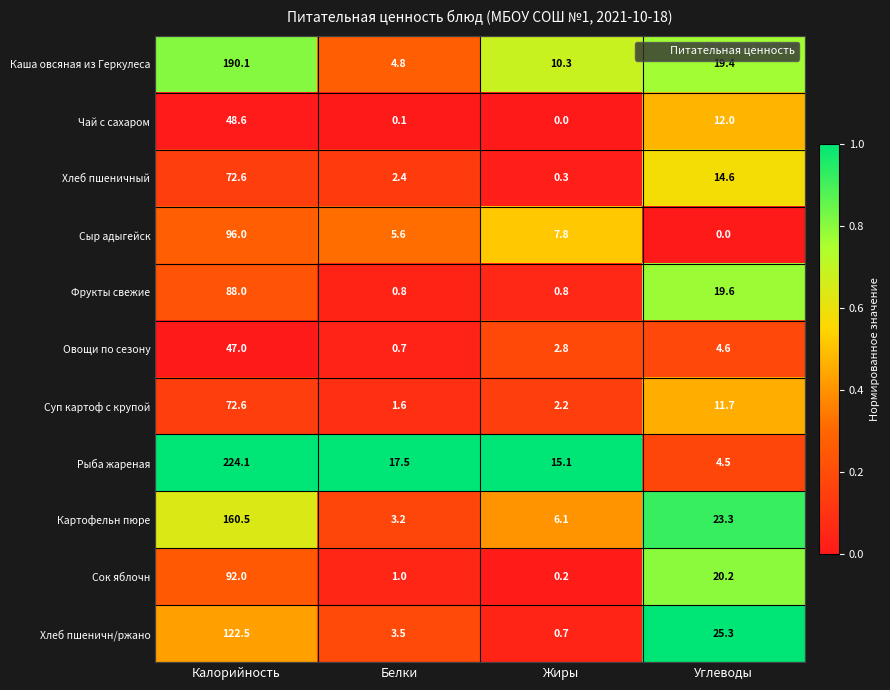

What is the lowest value of the Суп картоф с крупой series?

1.6